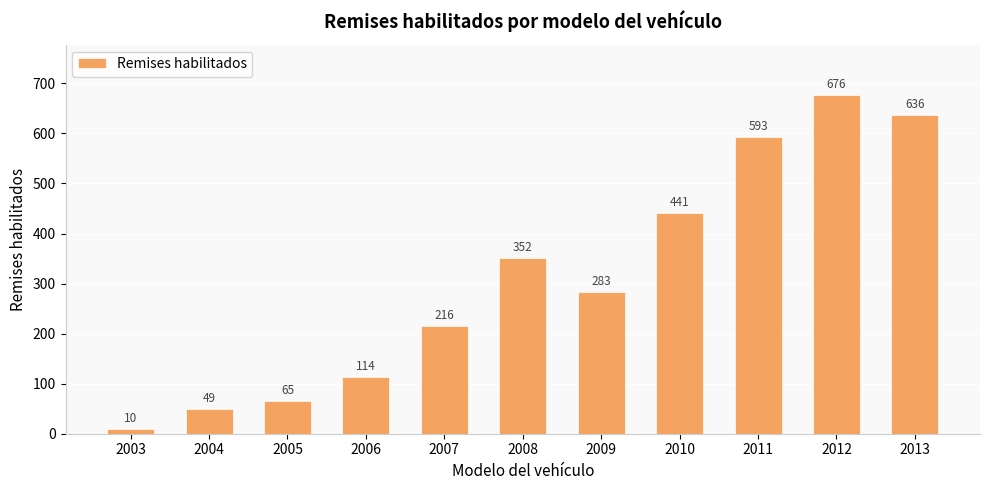

Rank the categories by value from lowest to highest.

2003, 2004, 2005, 2006, 2007, 2009, 2008, 2010, 2011, 2013, 2012